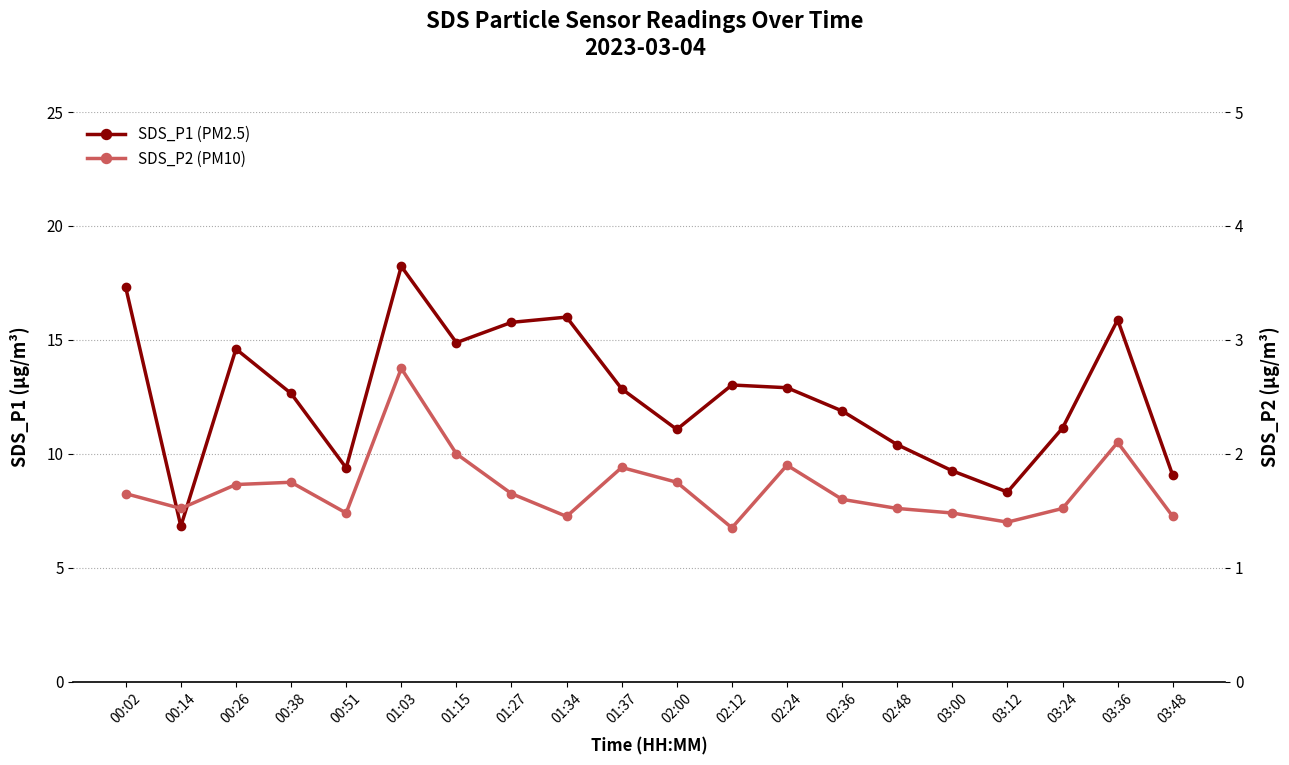

True or false: SDS_P2 (PM10) and SDS_P1 (PM2.5) cross at least once.

False